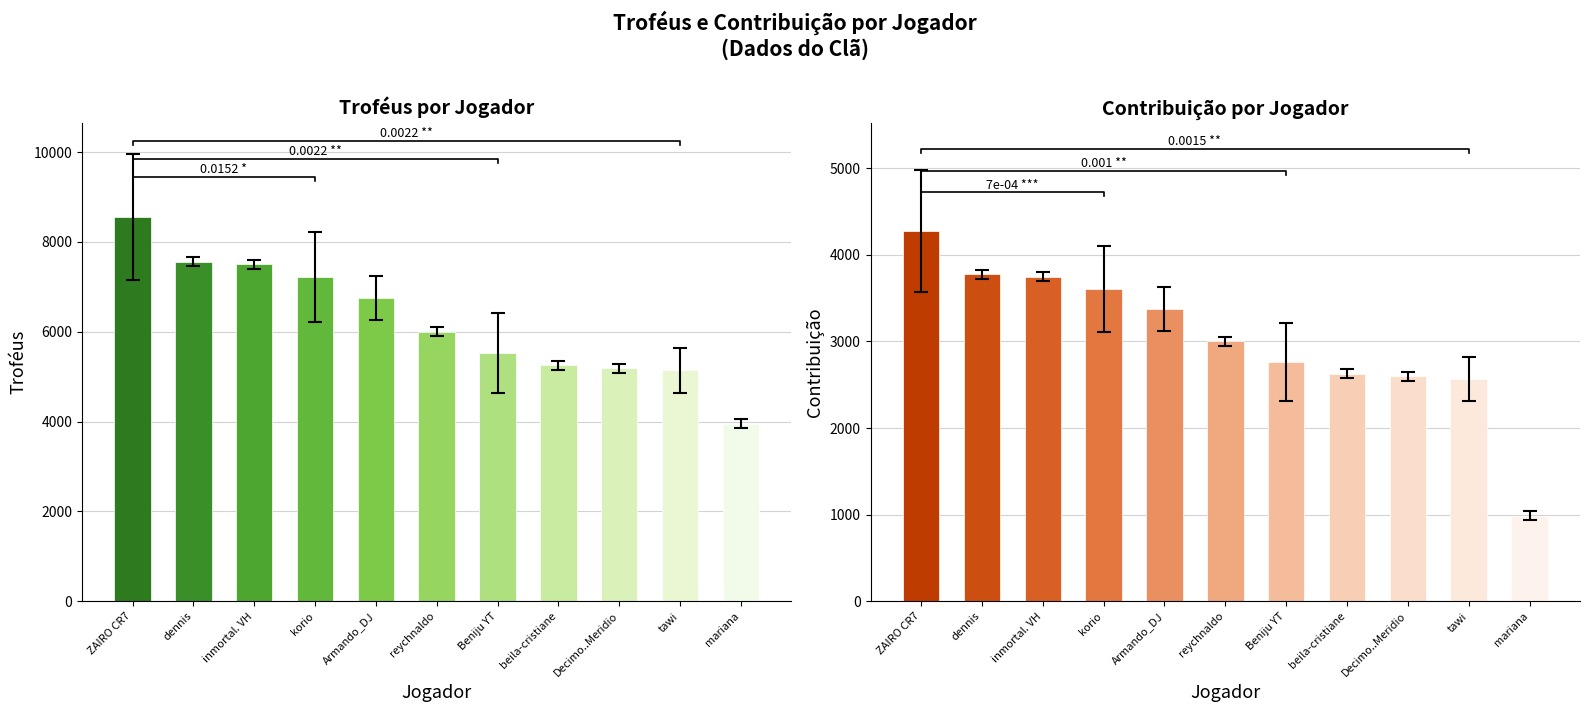

What is the total value across all series at 7?

8306